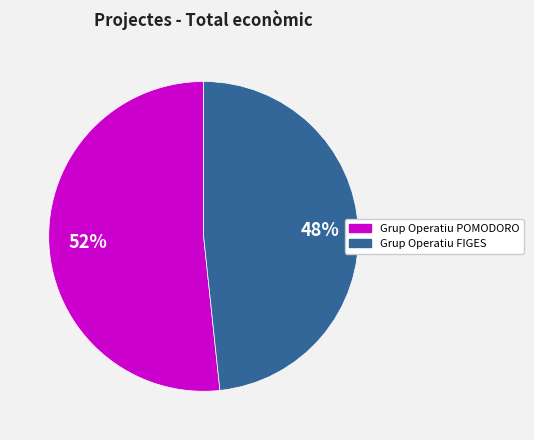

To the nearest percent, what is the average slice percentage?

50%